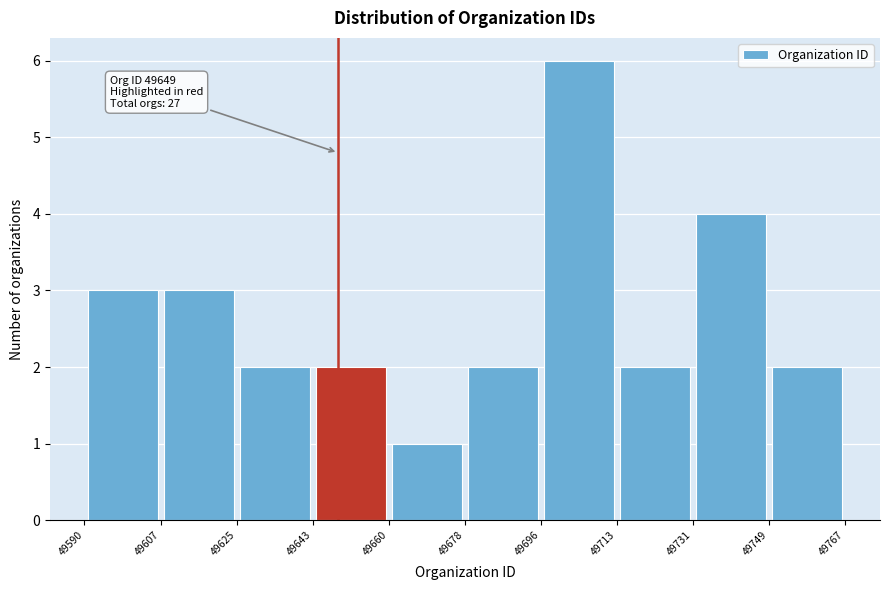

Which range on the x-axis has the tallest bar?

49696 to 49713